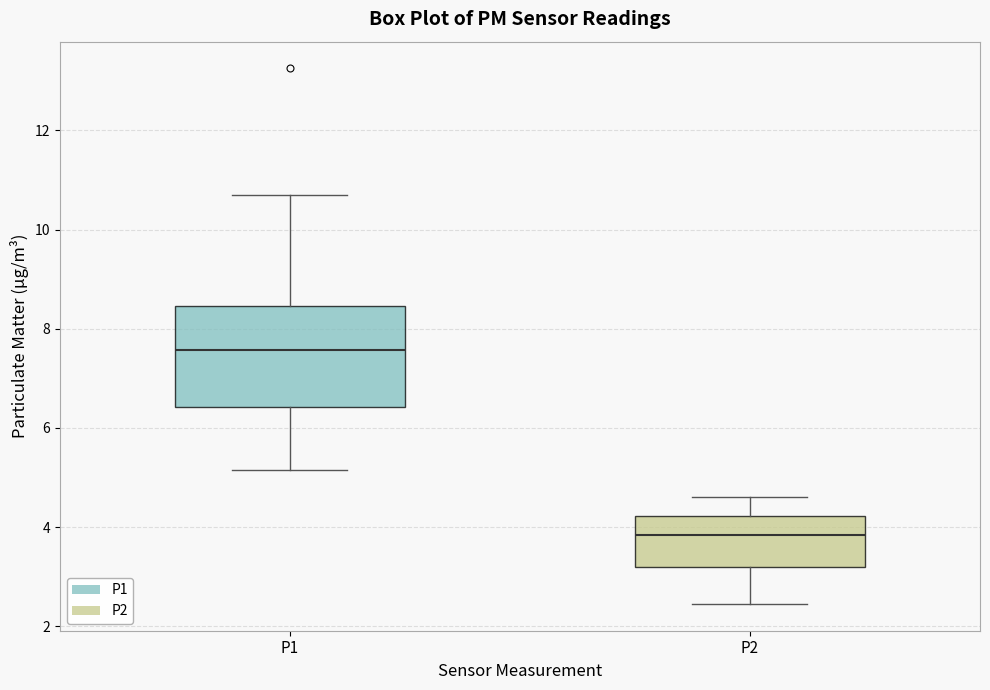

Which box is the tallest, from its lower edge to its upper edge?

P1